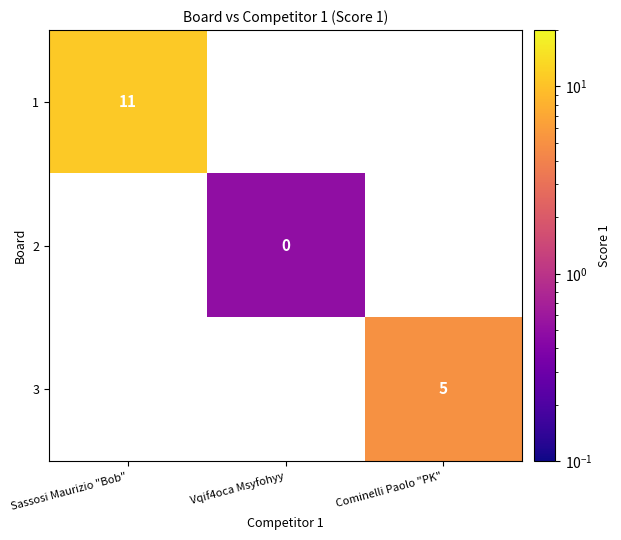

At which category does the chart reach its peak across all series?

Sassosi Maurizio "Bob"